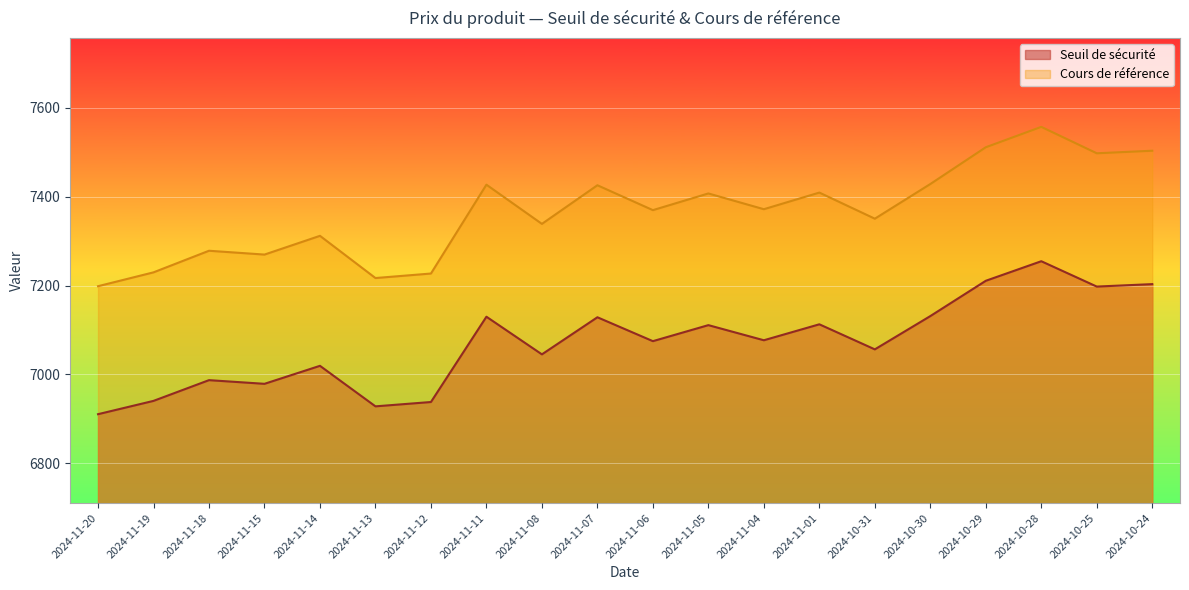

In Cours de référence, how many points are lower than both neighbors (excluding endpoints)?

7